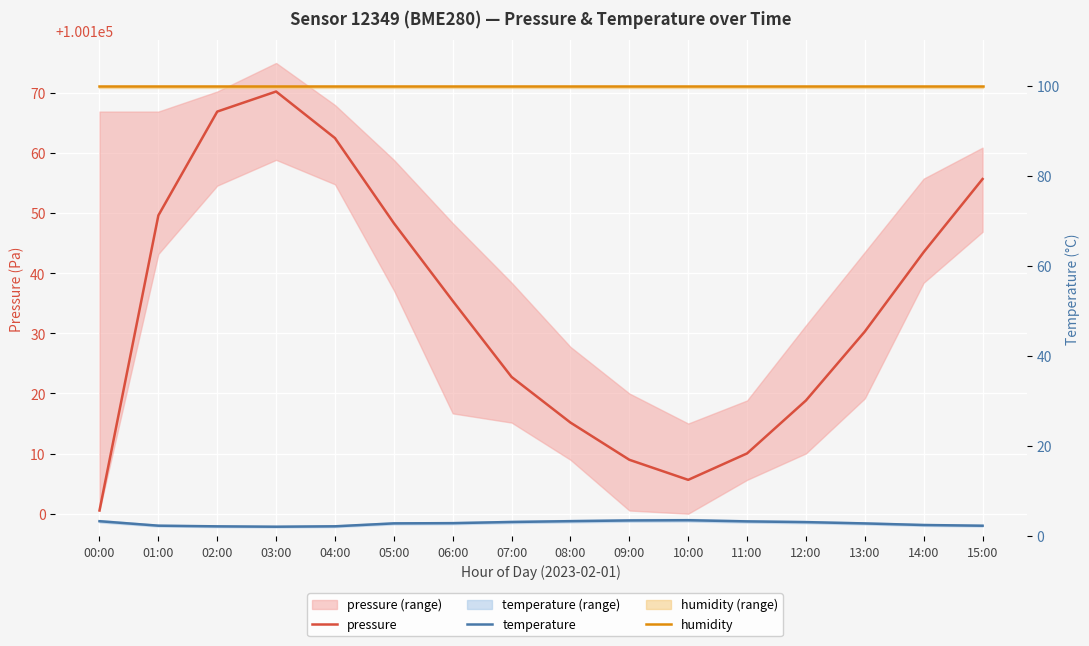

What is the greatest value displayed?

100170.2